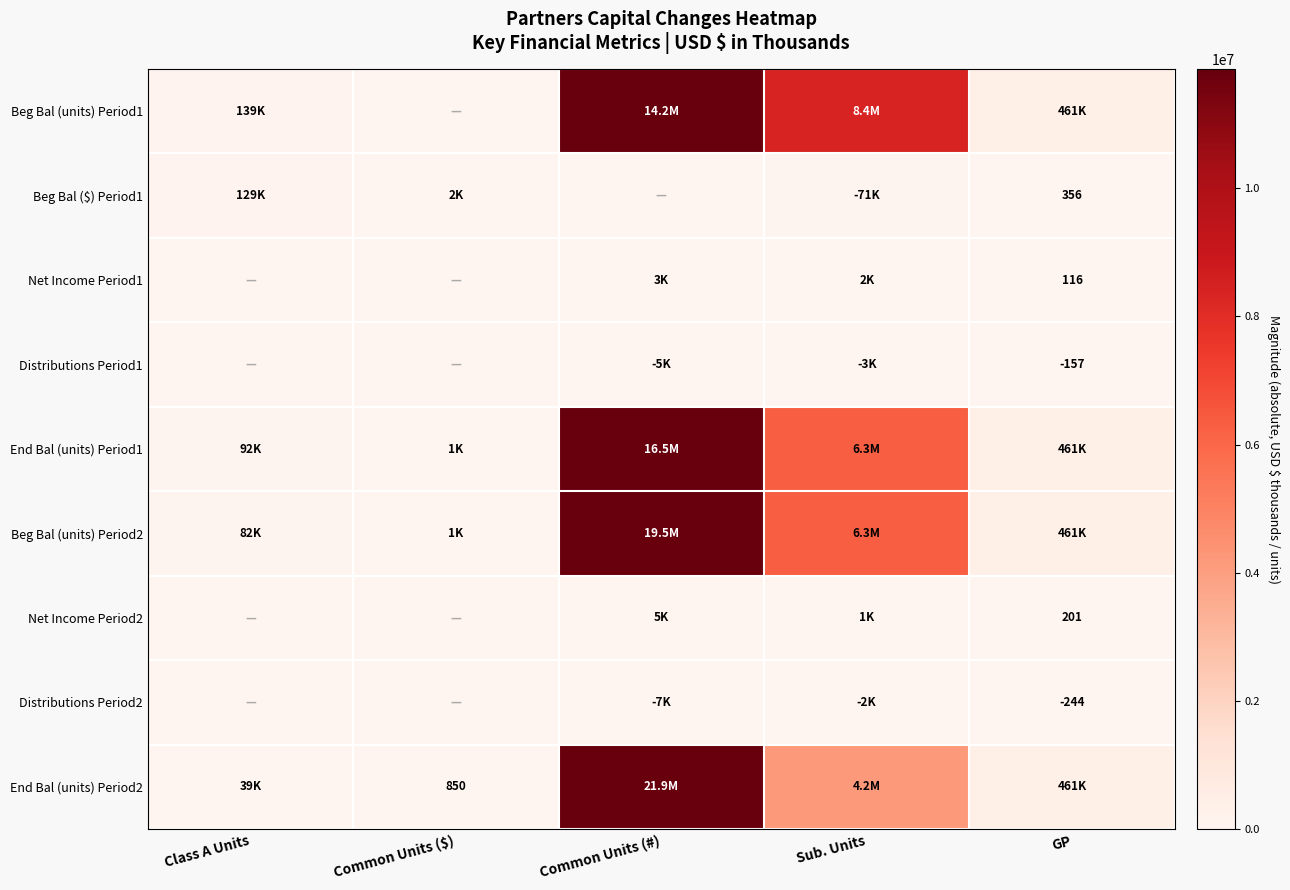

What is the maximum value shown in the chart?

21914224